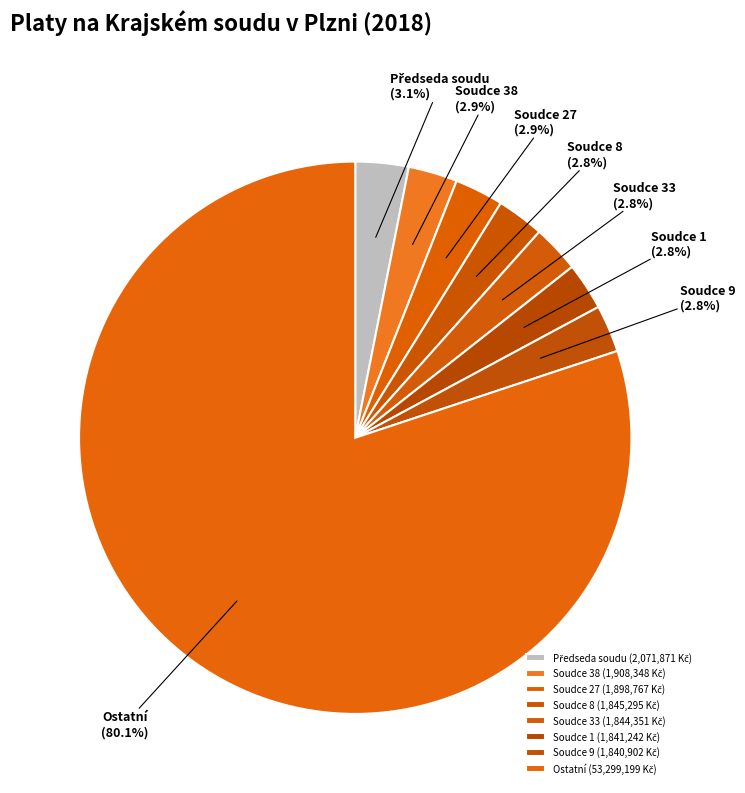

Does any single category account for the majority?

Yes